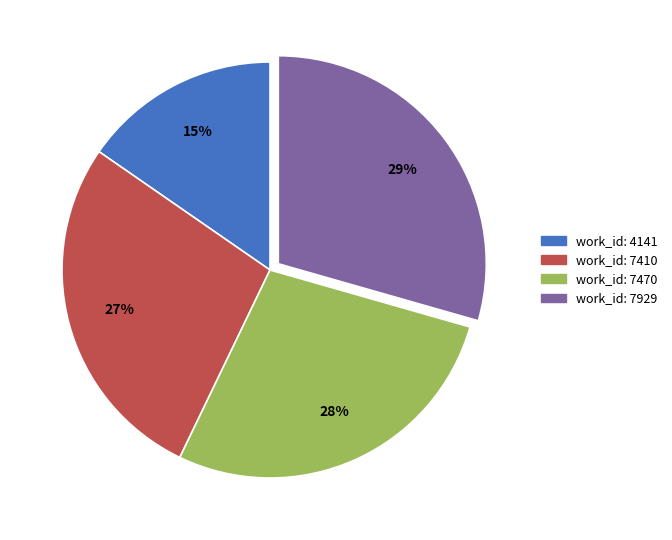

How many slices are in this pie chart?

4